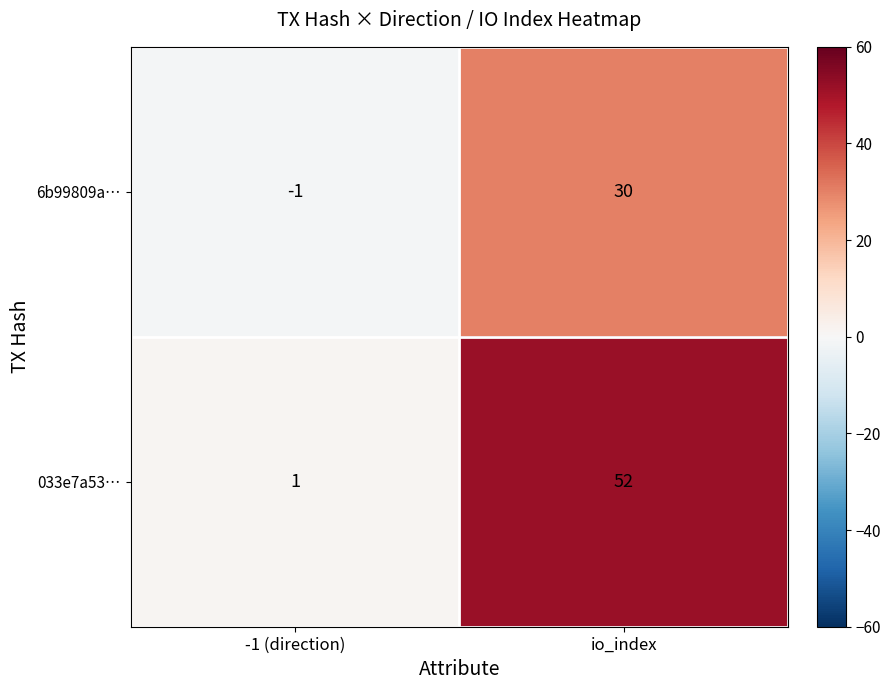

Reading left to right, extract all data points from this chart.

6b99809a…: -1 (direction)=-1	io_index=30
033e7a53…: -1 (direction)=1	io_index=52